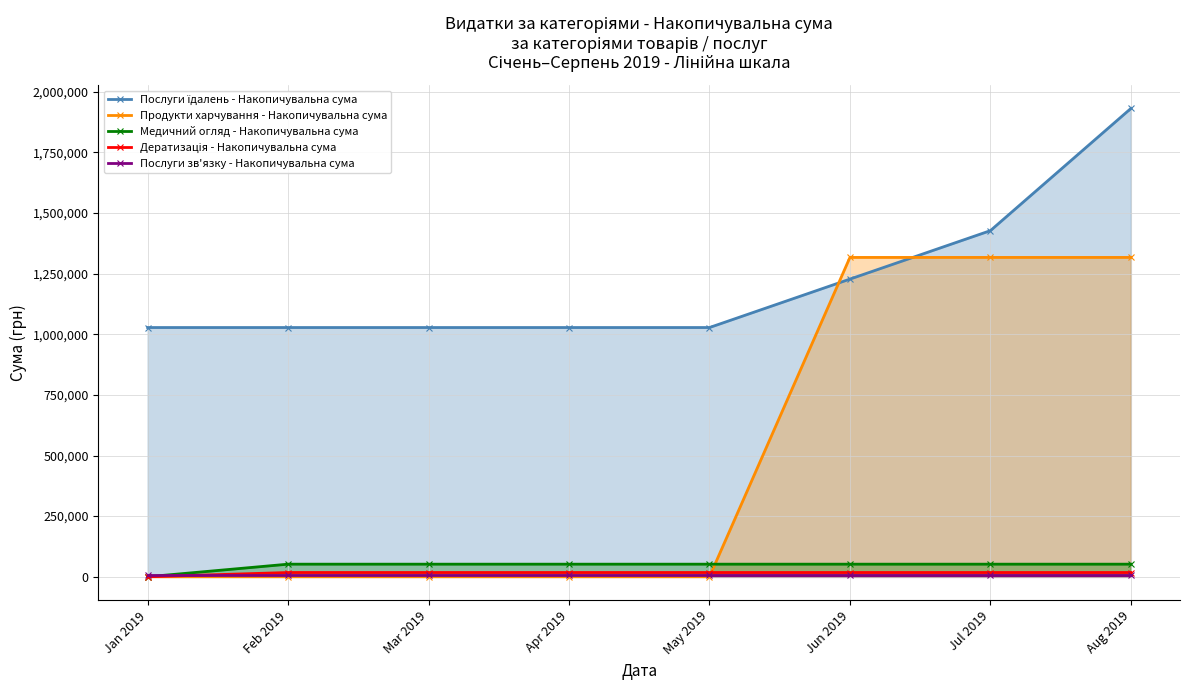

At May 2019, list the series in order from largest to smallest.

Послуги їдалень - Накопичувальна сума, Медичний огляд - Накопичувальна сума, Дератизація - Накопичувальна сума, Послуги зв'язку - Накопичувальна сума, Продукти харчування - Накопичувальна сума